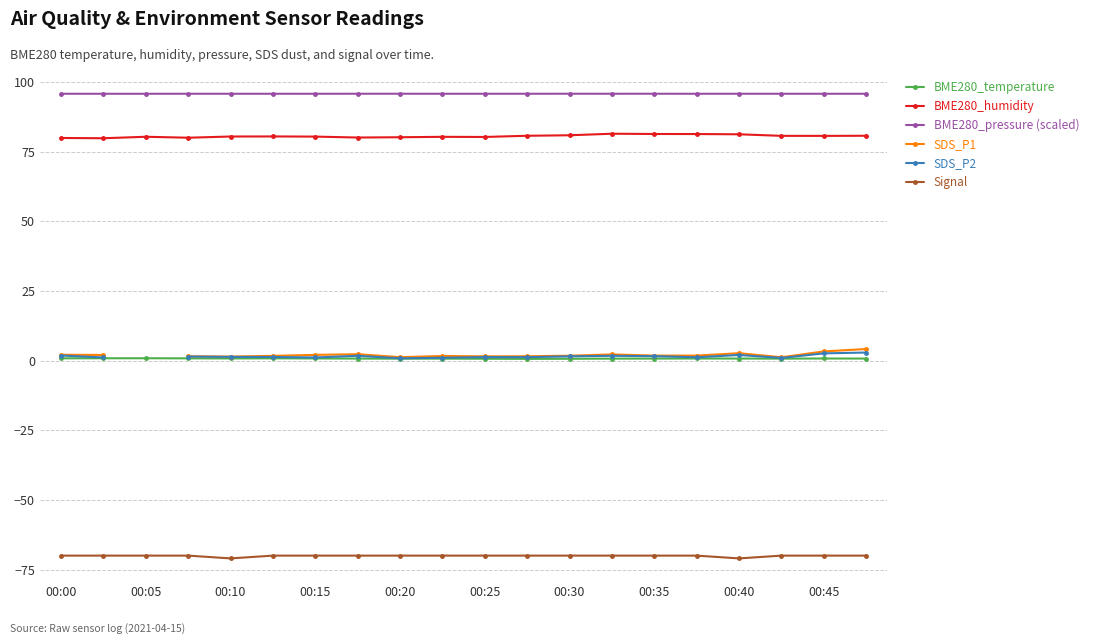

What is the highest value of the Signal series?

-70.0